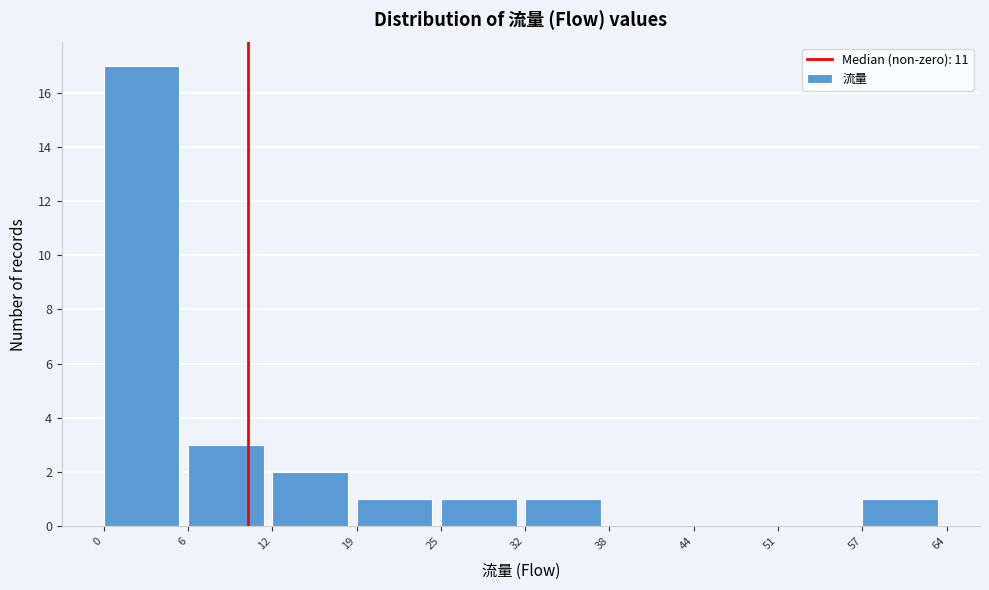

Reading left to right, what are all the values shown in this chart?

0=17	6=3	12=2	19=1	25=1	32=1	38=0	44=0	51=0	57=1